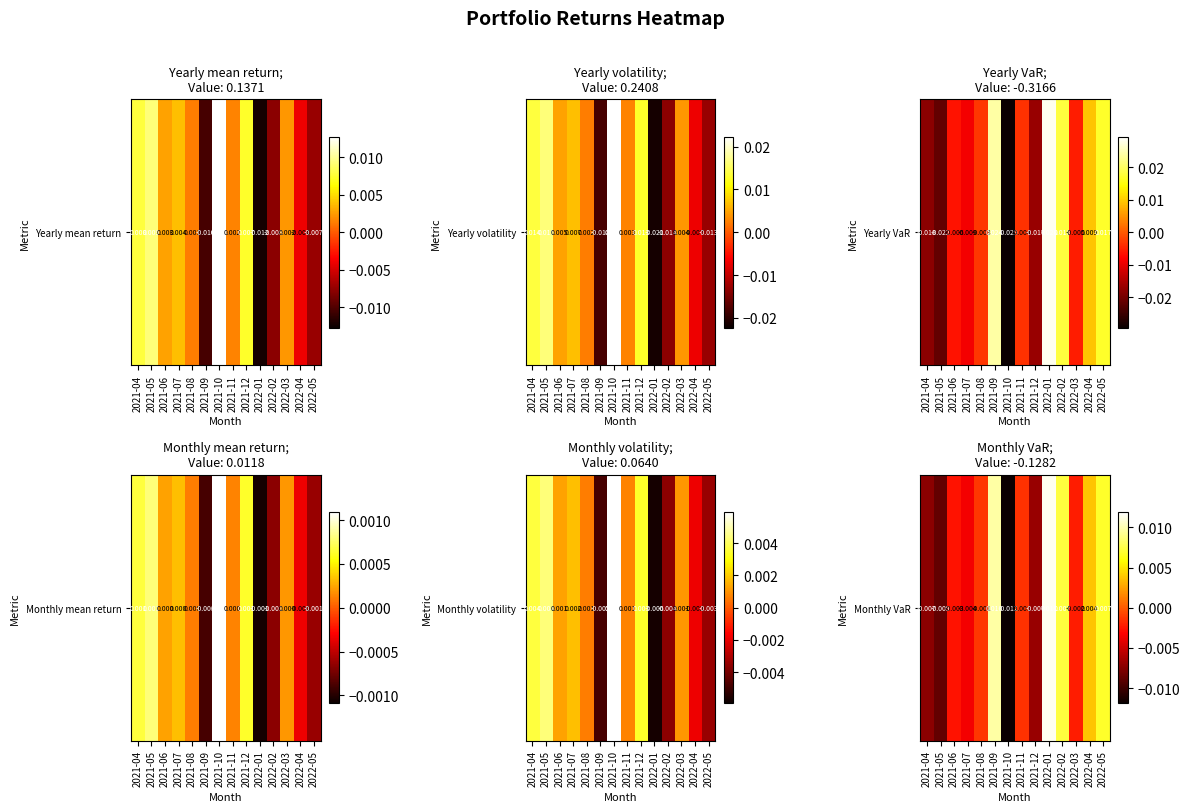

Rank the categories by value from highest to lowest.

2022-01, 2021-09, 2022-02, 2022-05, 2022-04, 2021-08, 2021-11, 2022-03, 2021-06, 2021-07, 2021-12, 2021-04, 2021-05, 2021-10